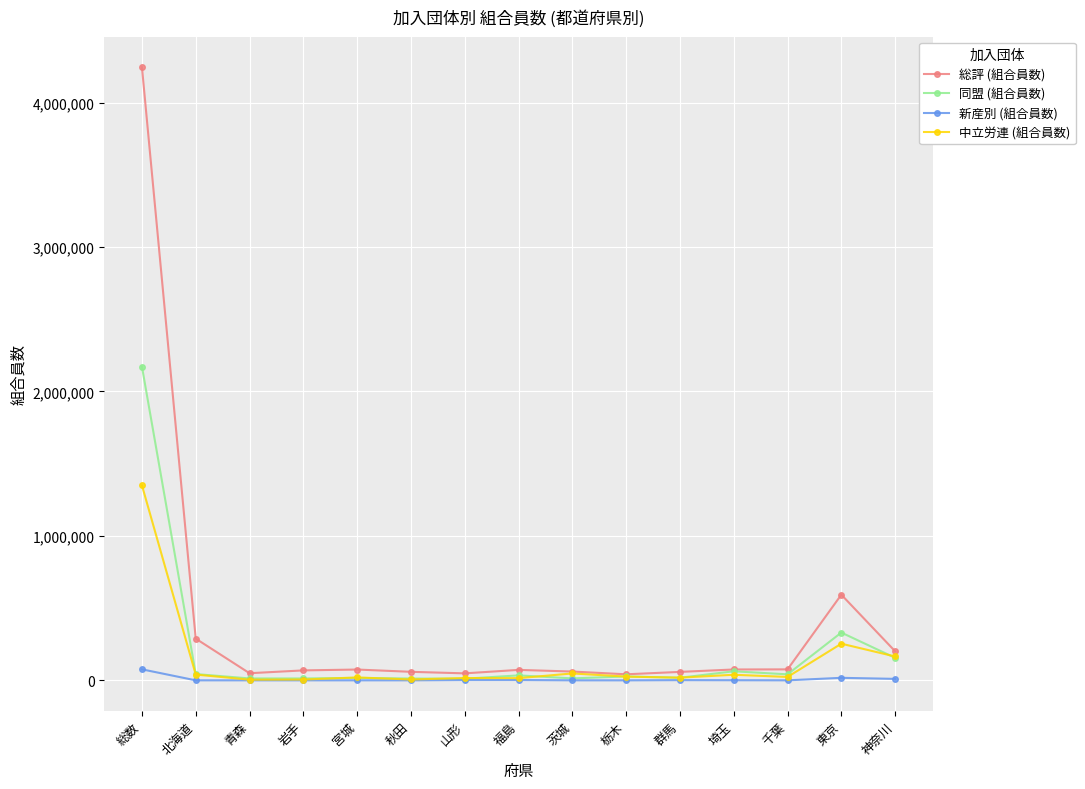

What is the greatest value displayed?

4244820